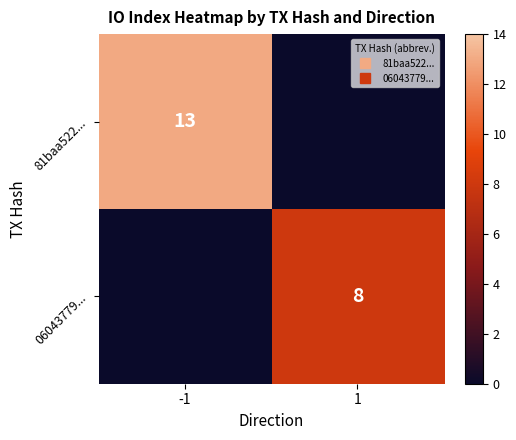

What is the difference between the highest and lowest values at 1?

8